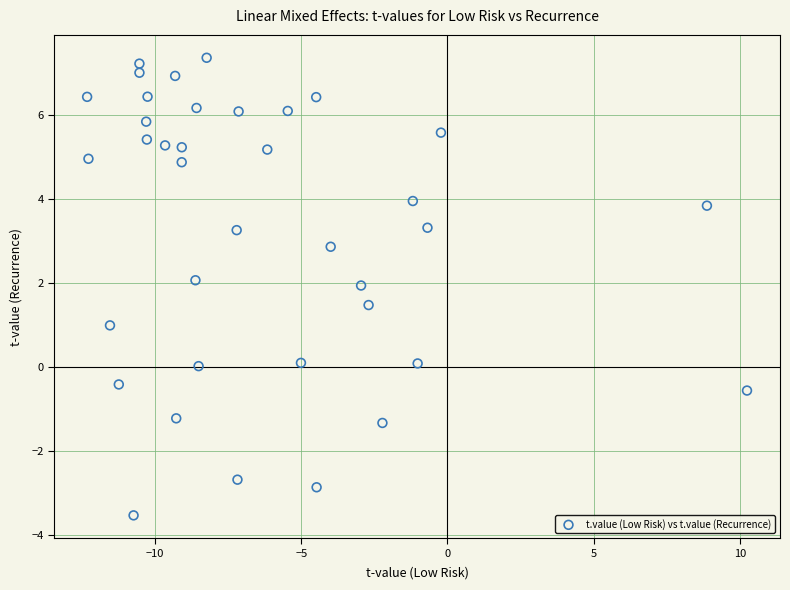

What is the range of X values (max minus min)?

22.6